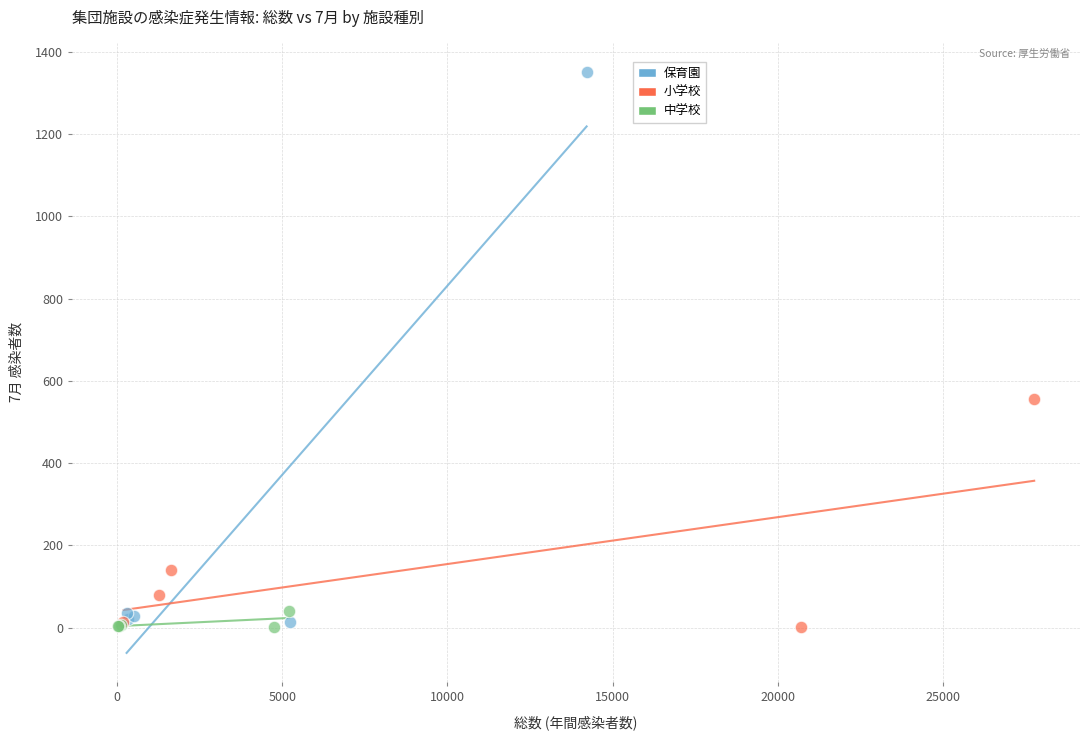

Which series contains the highest Y value?

保育園